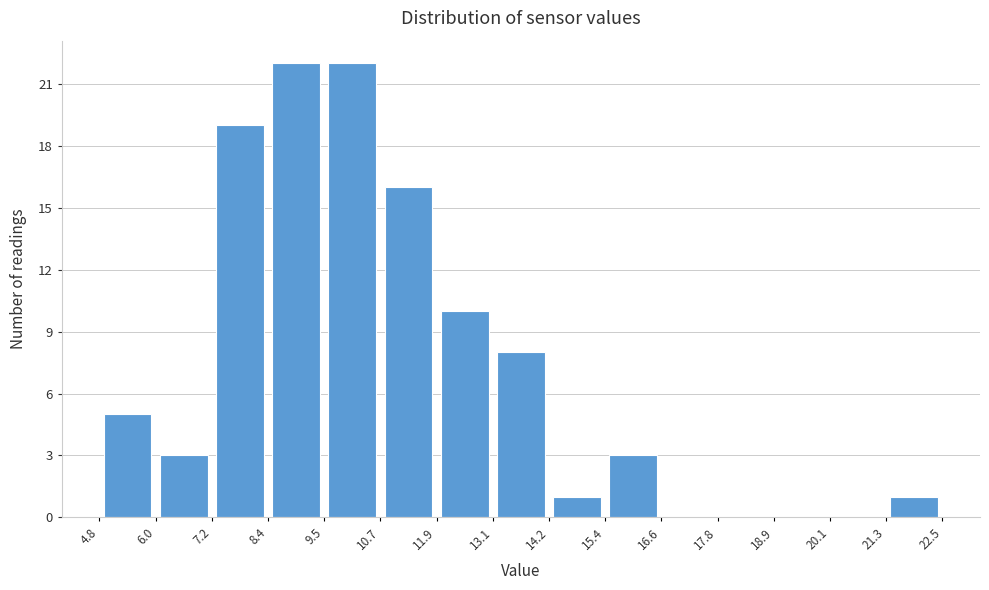

What is the height of the bar covering 15.4 to 16.6 on the x-axis? The values are not printed on the chart, so give them approximately, as read against the axis.

3